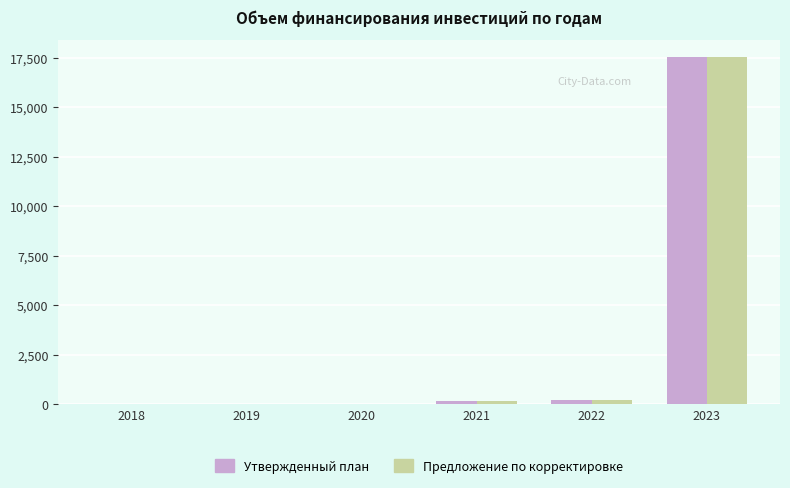

True or false: Утвержденный план has a value of 31467.9 at 2023.

False